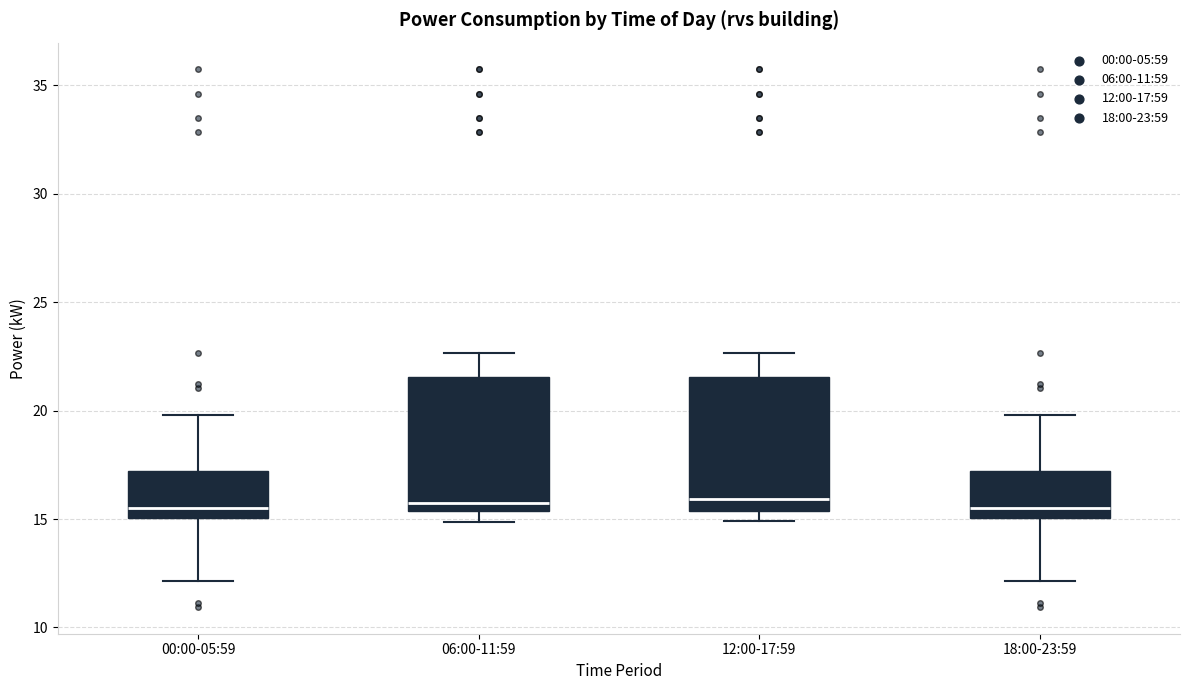

Where does the median line of the box for 12:00-17:59 sit on the y-axis? The values are not printed on the chart, so give them approximately, as read against the axis.

16.0